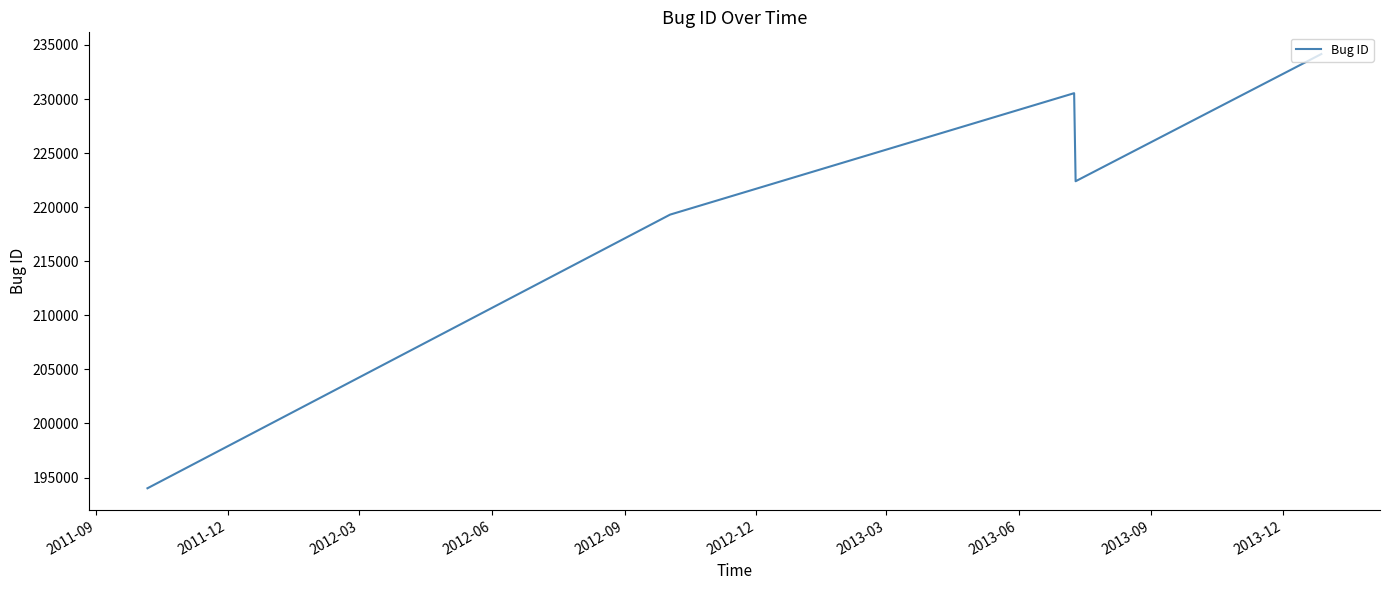

How many values are below 222397?

2